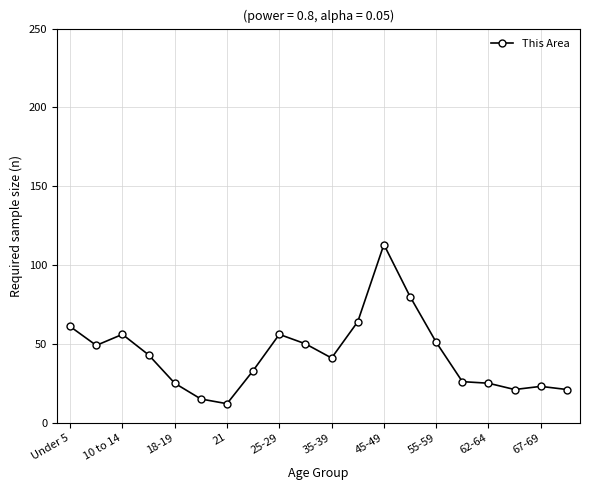

What is the maximum value shown in the chart?

113